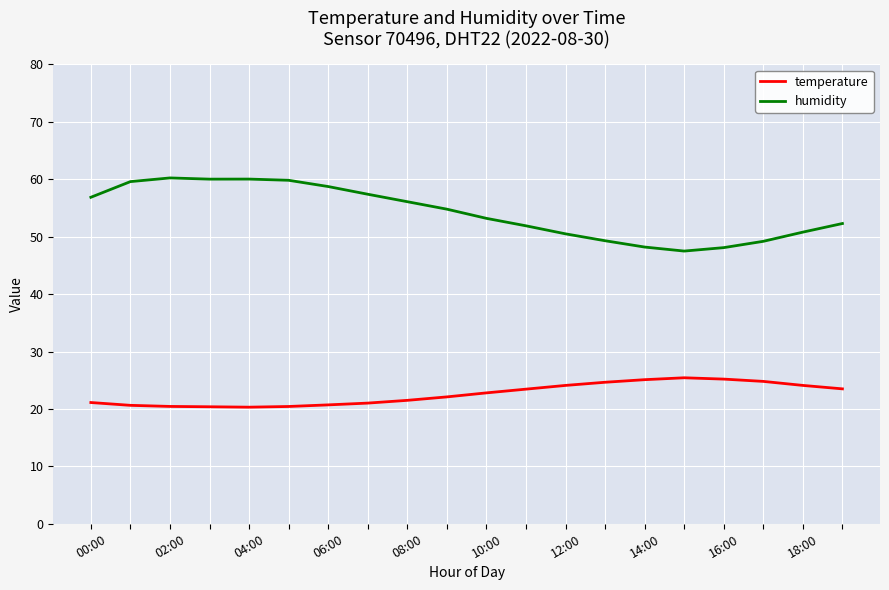

Does the chart display data point markers on the line(s)?

No